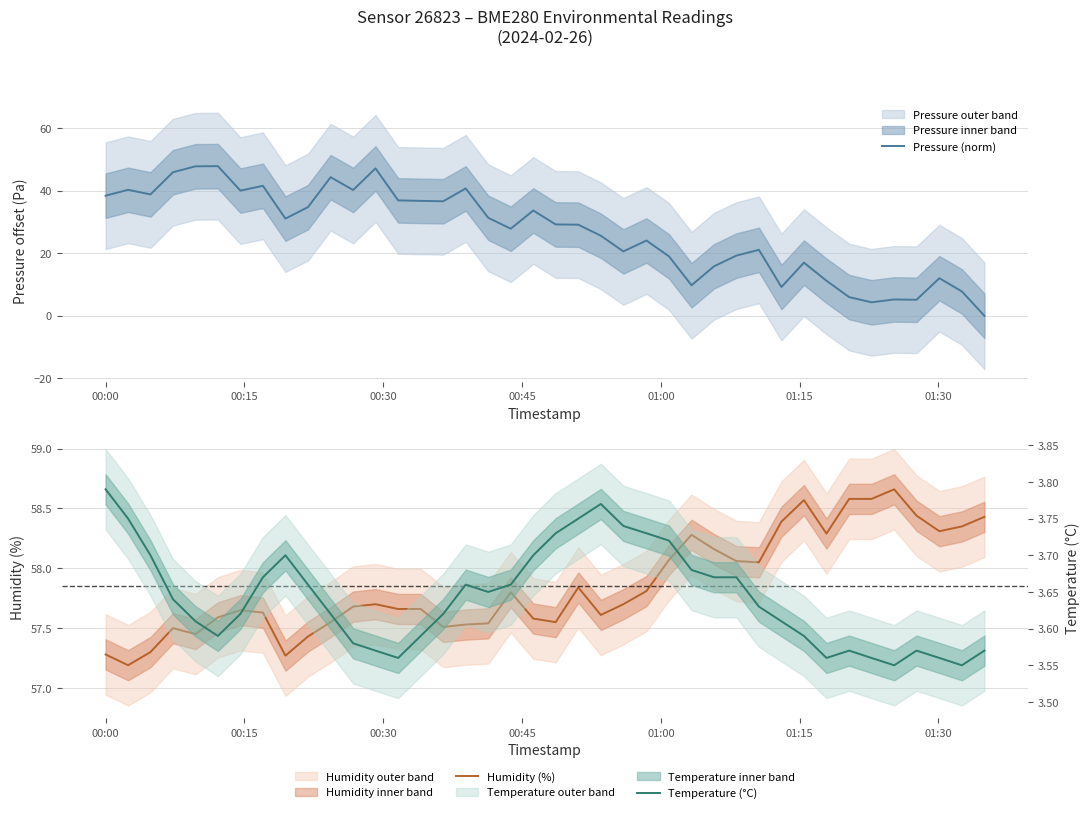

What is the highest value of the Pressure (norm) series?

47.8